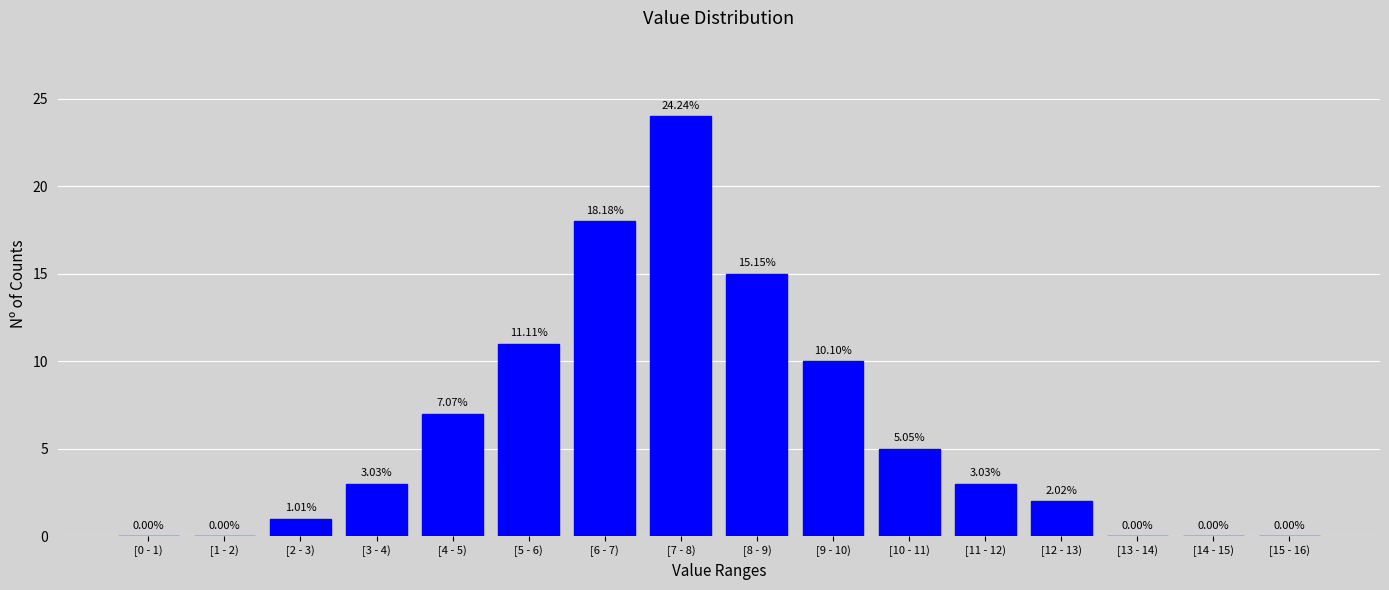

What is the change in value from [8 - 9) to [10 - 11)?

-10